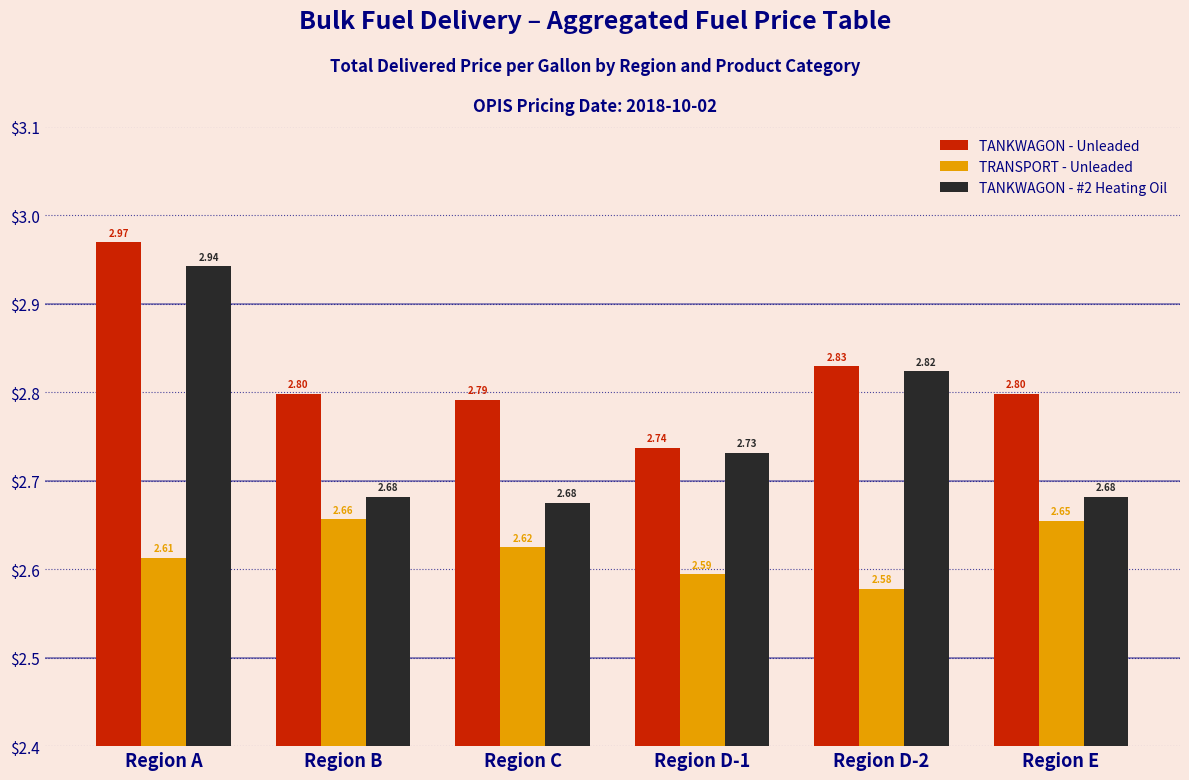

Rank the series by their average value, from highest to lowest.

TANKWAGON - Unleaded, TANKWAGON - #2 Heating Oil, TRANSPORT - Unleaded